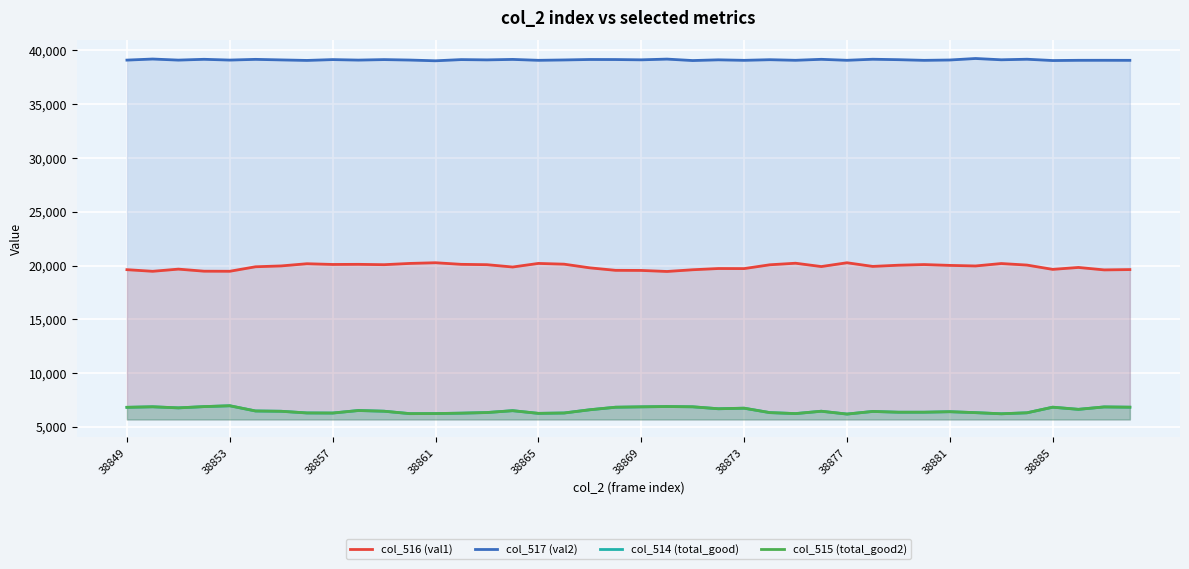

What are all the series names shown in the legend?

col_516 (val1), col_517 (val2), col_514 (total_good), col_515 (total_good2)